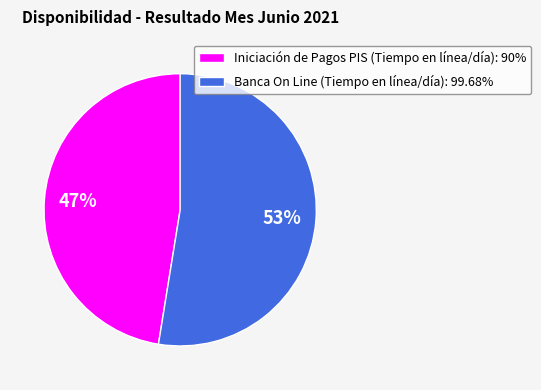

Do Banca On Line (Tiempo en línea/día): 99.68% and Iniciación de Pagos PIS (Tiempo en línea/día): 90% together represent more than half of the pie?

Yes